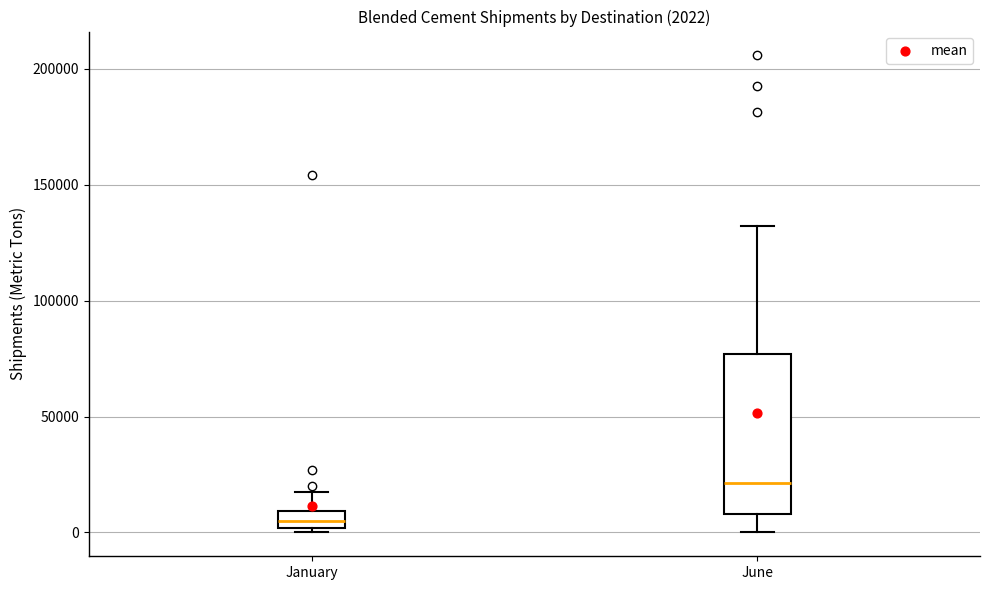

Which box's median line is the highest?

June